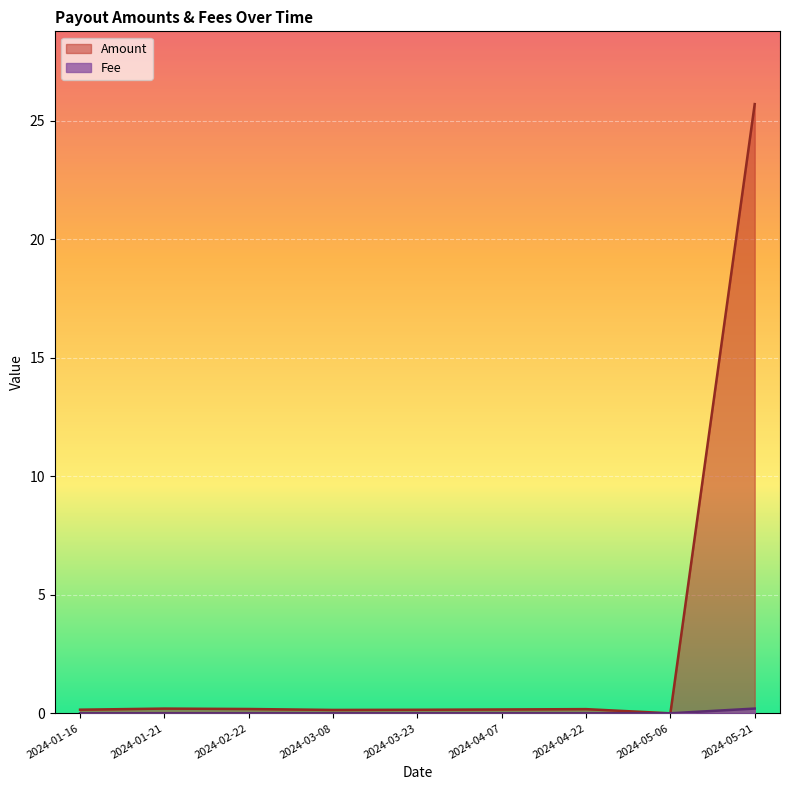

Rank the series at 2024-03-08 from lowest to highest value.

Fee, Amount